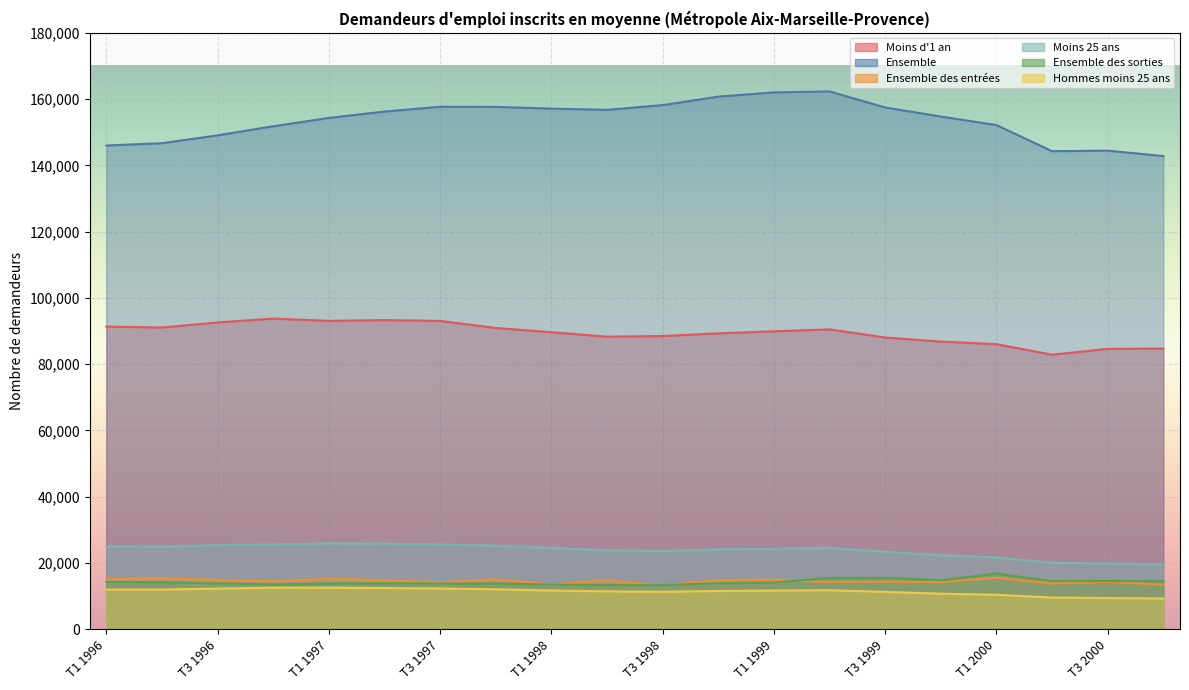

Reading left to right, list all the values displayed in this chart.

Moins d'1 an: 91320	91040	92570	93740	93050	93290	93030	90910	89620	88280	88470	89280	89890	90480	88020	86790	86010	82840	84590	84690
Ensemble: 145990	146680	149050	151800	154310	156240	157690	157650	157120	156750	158180	160740	162020	162310	157470	154730	152160	144270	144430	142800
Ensemble des entrées: 15200	15320	14840	14410	15200	14690	14150	14990	13530	14680	13220	14810	14850	14220	14350	14180	15520	13770	14270	13410
Moins 25 ans: 24960	24850	25370	25530	25850	25790	25550	25170	24470	23750	23540	24050	24240	24450	23360	22280	21630	20010	19800	19490
Ensemble des sorties: 14230	14170	13790	13480	13780	13840	13740	13770	13460	13260	13290	13840	14060	15450	15460	14770	16750	14490	14520	14460
Hommes moins 25 ans: 11960	11960	12220	12490	12510	12390	12250	12010	11650	11390	11270	11500	11630	11730	11240	10690	10360	9510	9370	9230